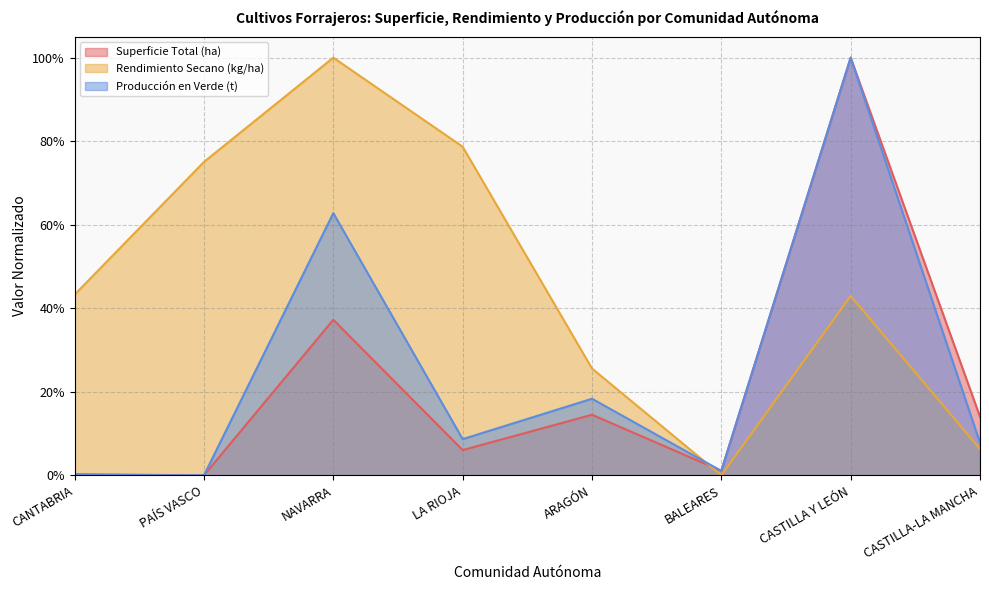

Reading left to right, what are all the values shown in this chart?

Superficie Total (ha): CANTABRIA=0.0	PAÍS VASCO=0.0	NAVARRA=0.4	LA RIOJA=0.1	ARAGÓN=0.1	BALEARES=0.0	CASTILLA Y LEÓN=1.0	CASTILLA-LA MANCHA=0.1
Rendimiento Secano (kg/ha): CANTABRIA=0.4	PAÍS VASCO=0.8	NAVARRA=1.0	LA RIOJA=0.8	ARAGÓN=0.3	BALEARES=0.0	CASTILLA Y LEÓN=0.4	CASTILLA-LA MANCHA=0.1
Producción en Verde (t): CANTABRIA=0.0	PAÍS VASCO=0.0	NAVARRA=0.6	LA RIOJA=0.1	ARAGÓN=0.2	BALEARES=0.0	CASTILLA Y LEÓN=1.0	CASTILLA-LA MANCHA=0.1